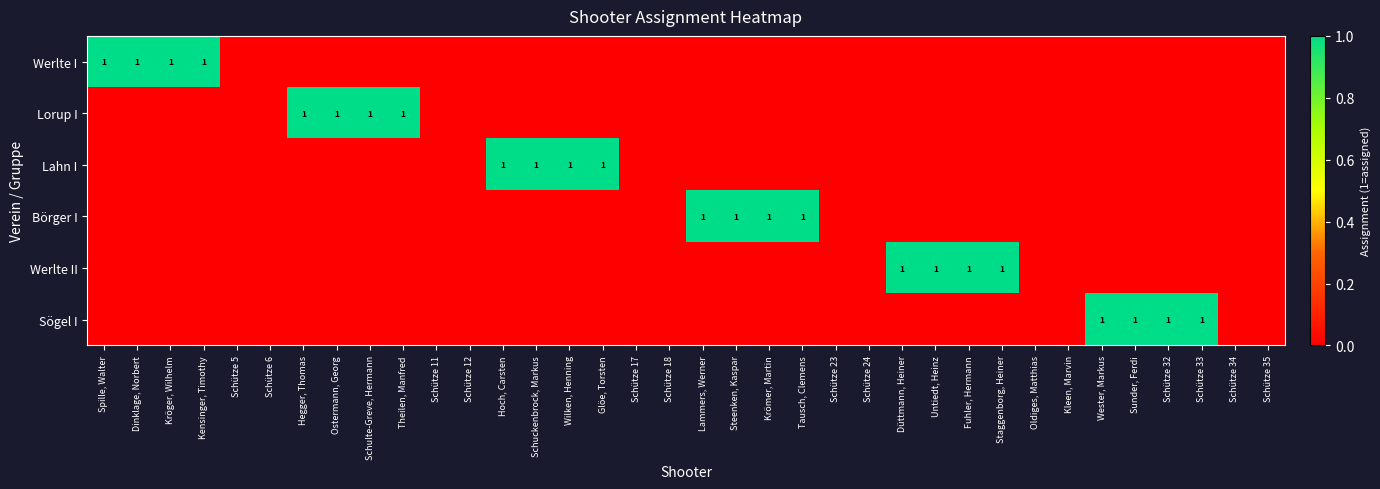

Is it true that Sögel I equals 0 at Schütze 32?

False